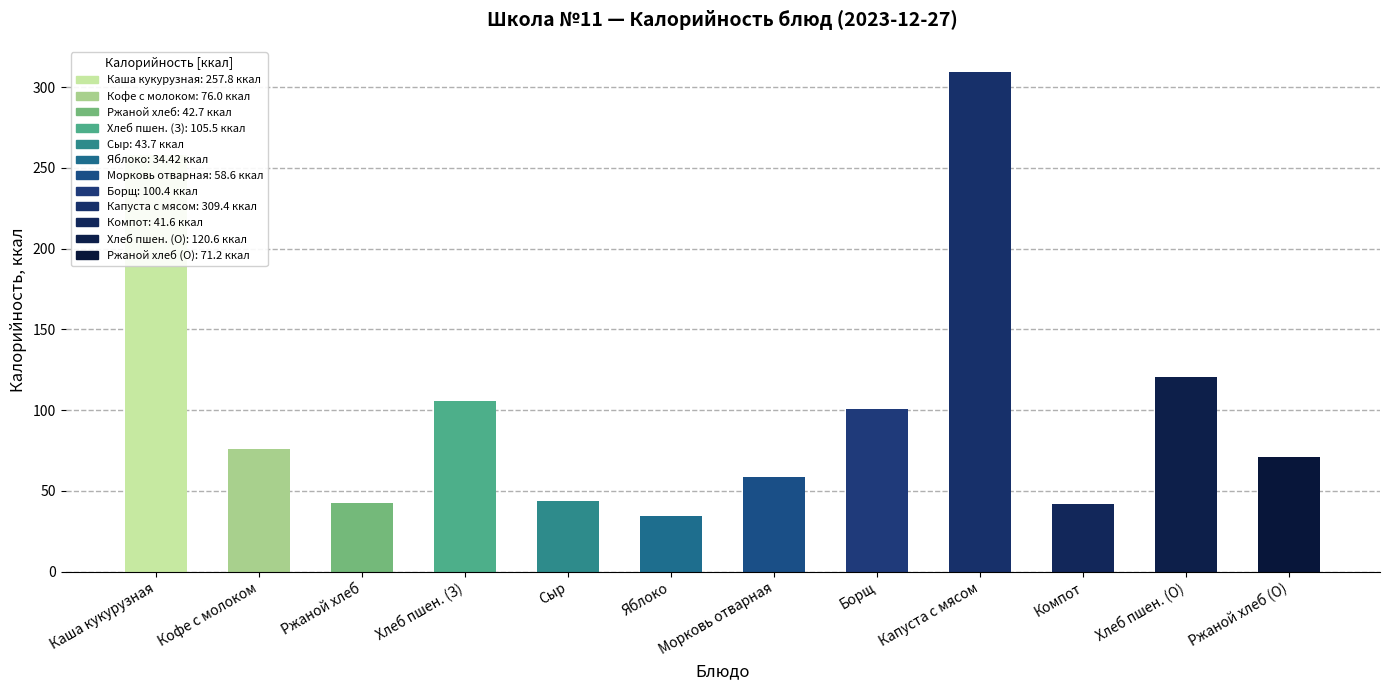

What is the sum of all values?

1261.9